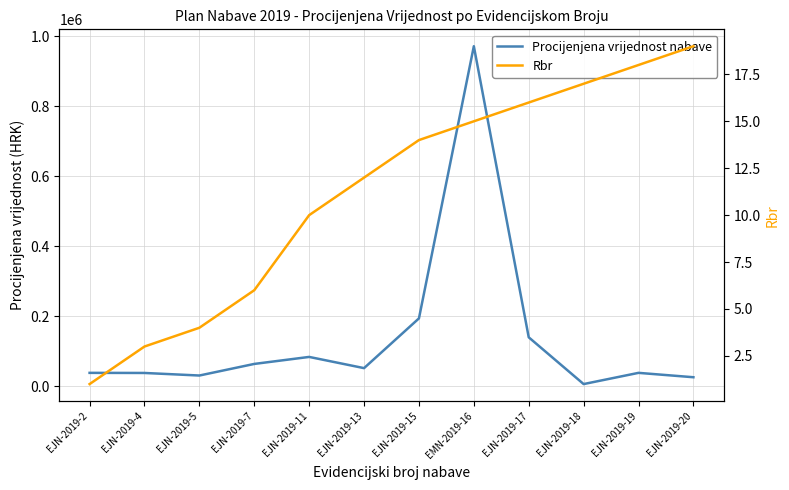

At EJN-2019-7, list the series in order from smallest to largest.

Rbr, Procijenjena vrijednost nabave